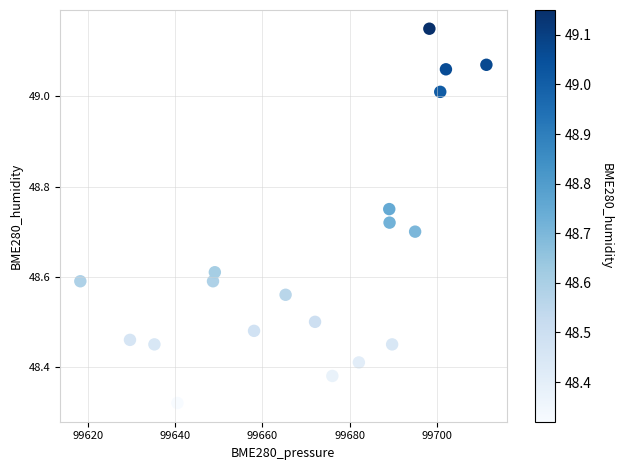

What is the range of X values (max minus min)?

92.9